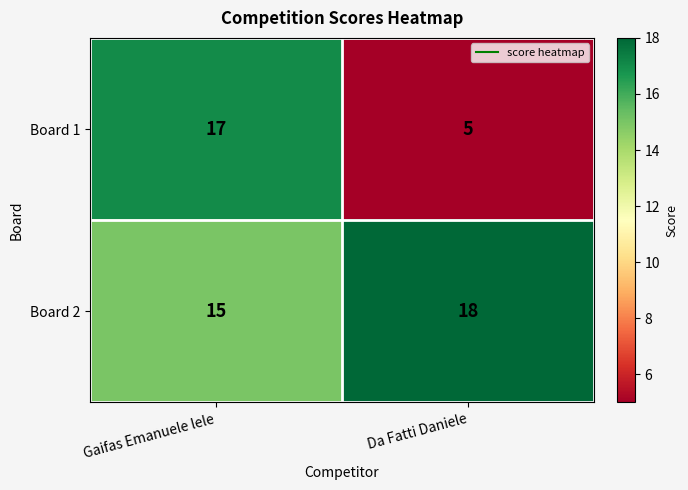

Count the number of data series in this chart.

2